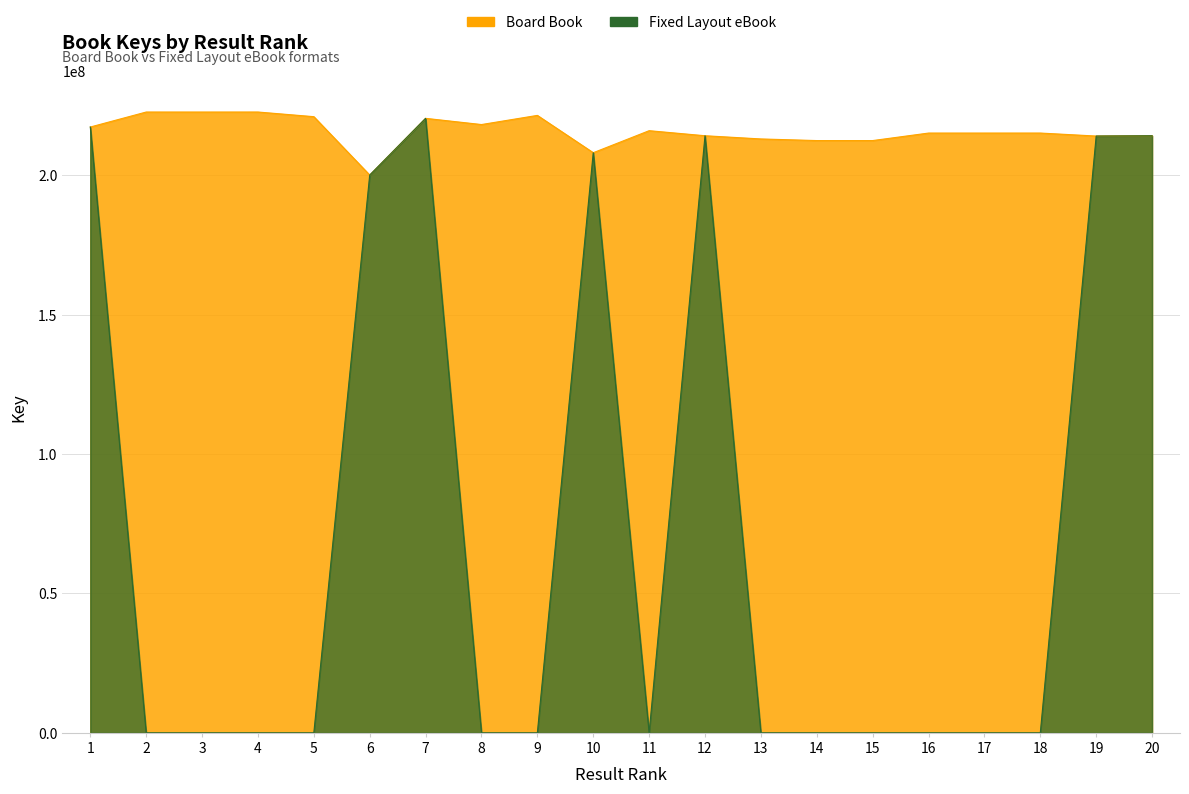

What is the maximum value shown in the chart?

222736714